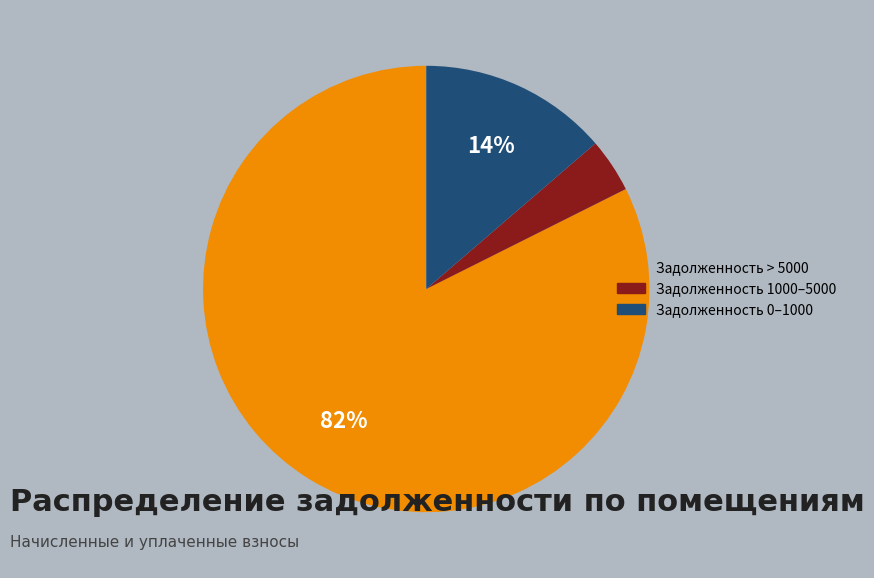

To the nearest percent, what is the average slice percentage?

33%